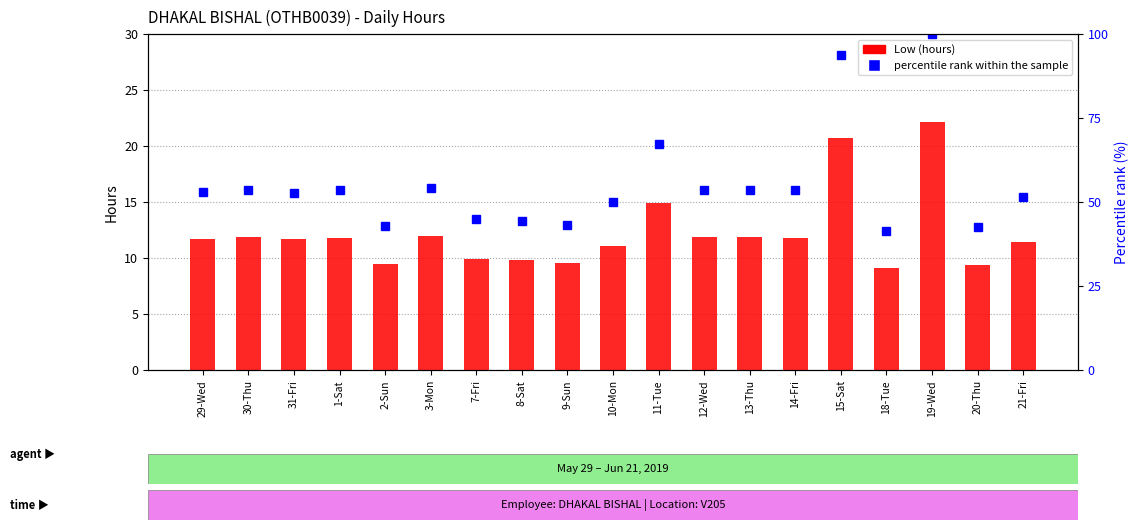

How many distinct data groups are displayed?

2